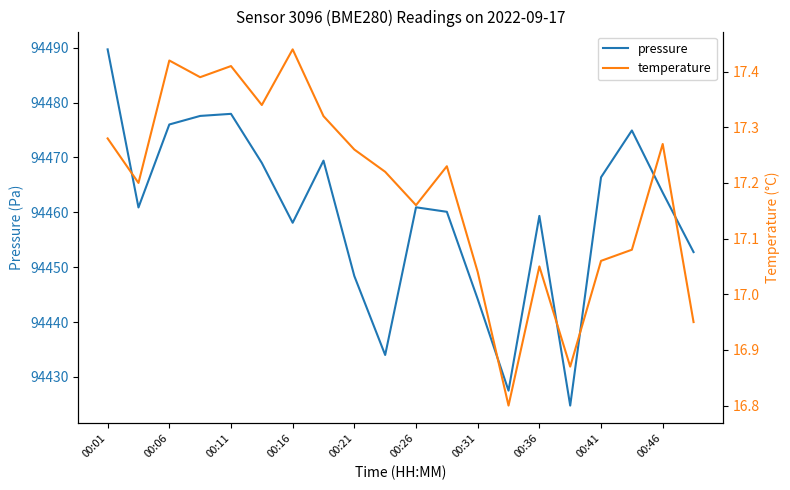

How many lines are shown in the chart?

2